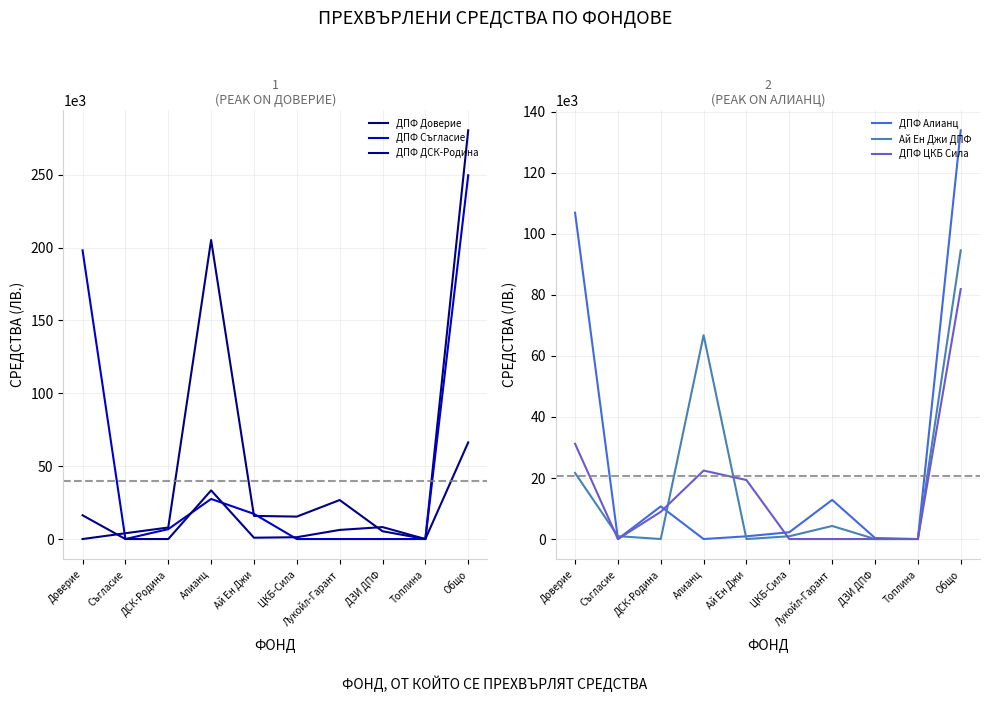

What is the difference between the maximum and minimum values in the ДПФ ЦКБ Сила series?

81910.9